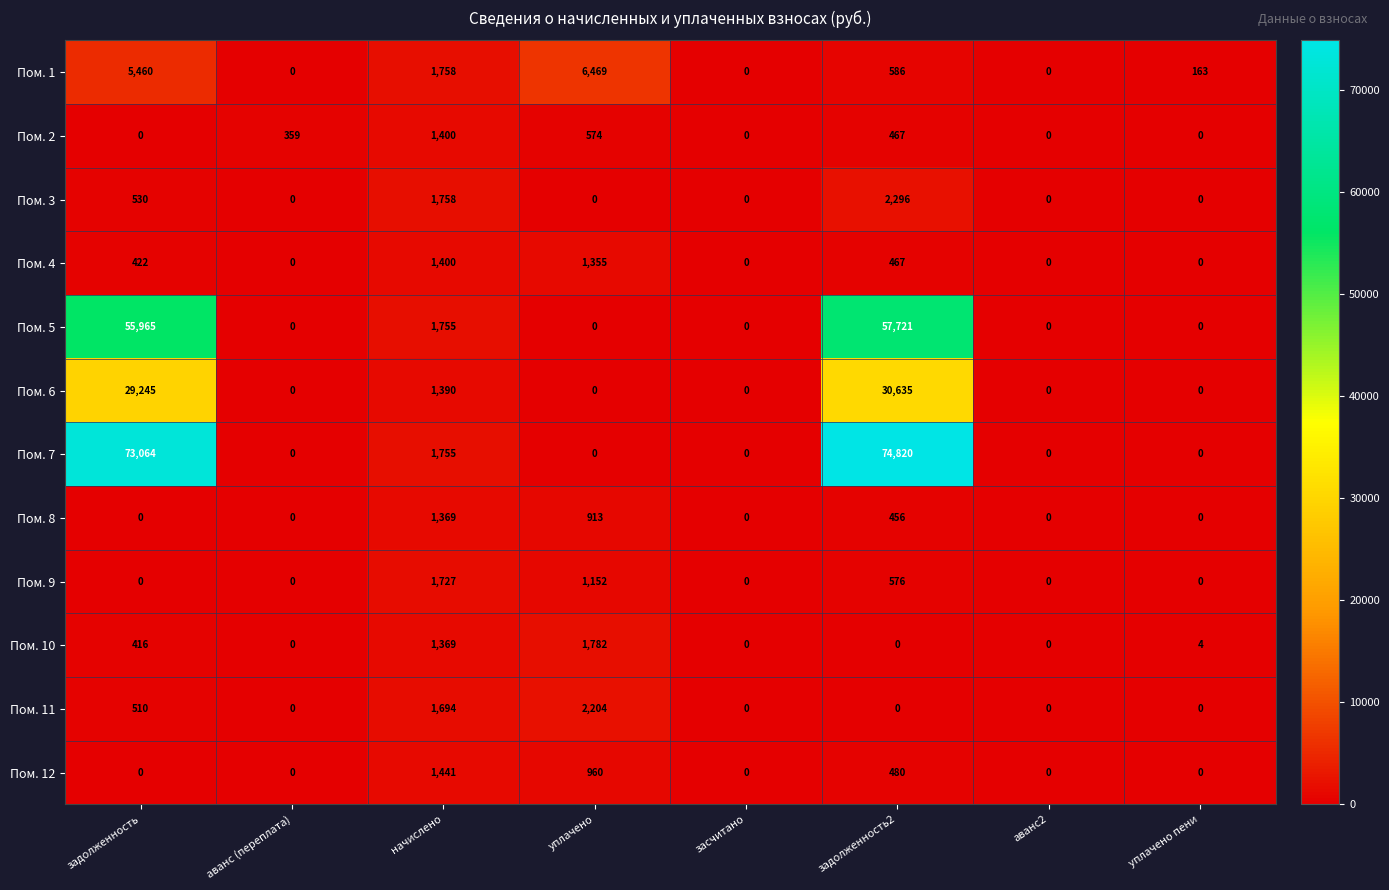

What is the difference between the Пом. 6 values at начислено and уплачено пени?

1390